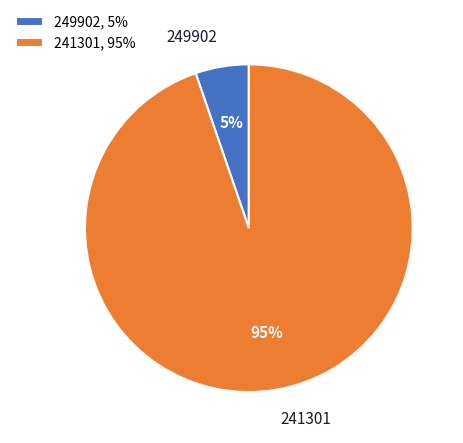

Between 241301 and 249902, which is larger?

241301